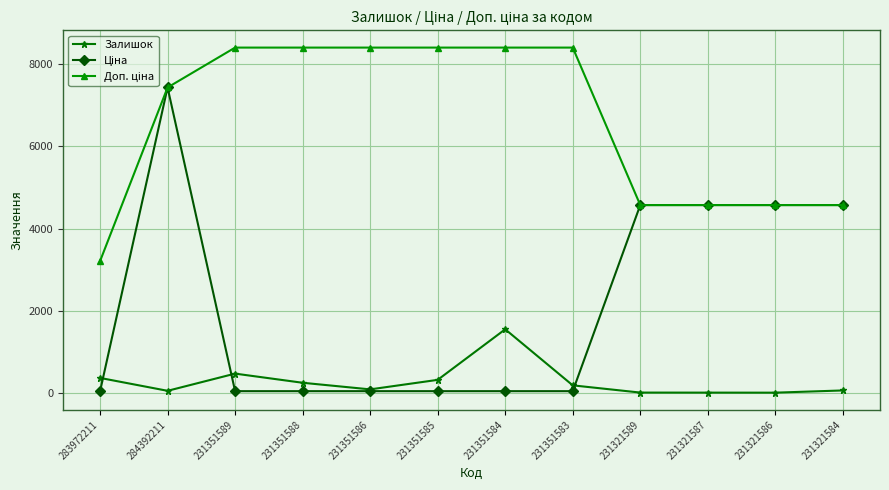

What is the maximum value shown in the chart?

8408.0